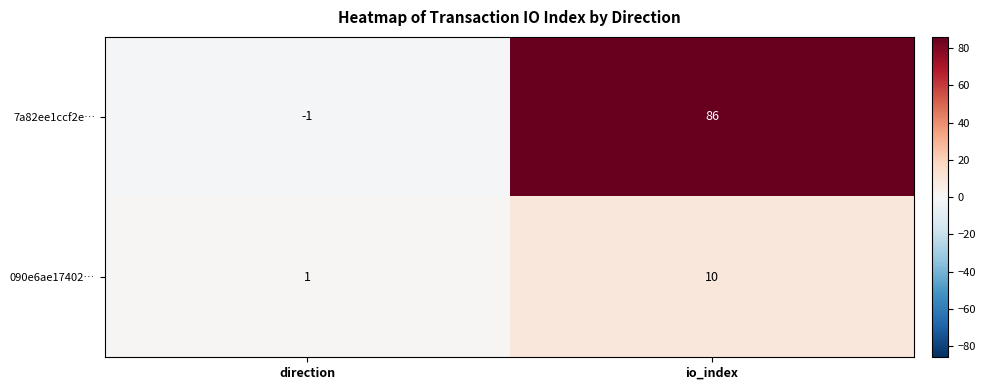

How many values in the 090e6ae17402… series are below 10?

1